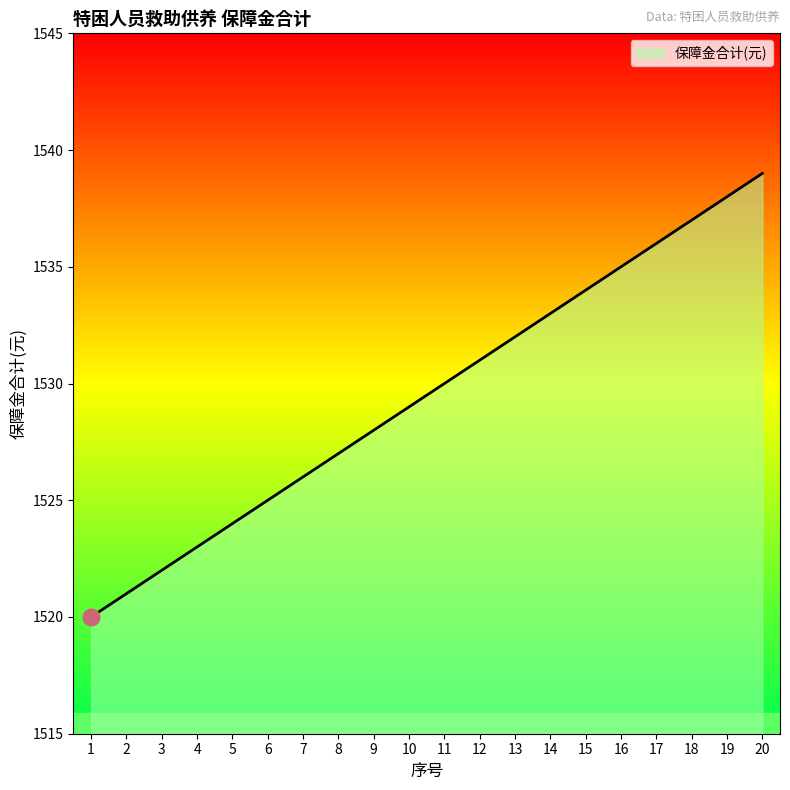

Reading left to right, what are all the values shown in this chart?

1520	1521	1522	1523	1524	1525	1526	1527	1528	1529	1530	1531	1532	1533	1534	1535	1536	1537	1538	1539